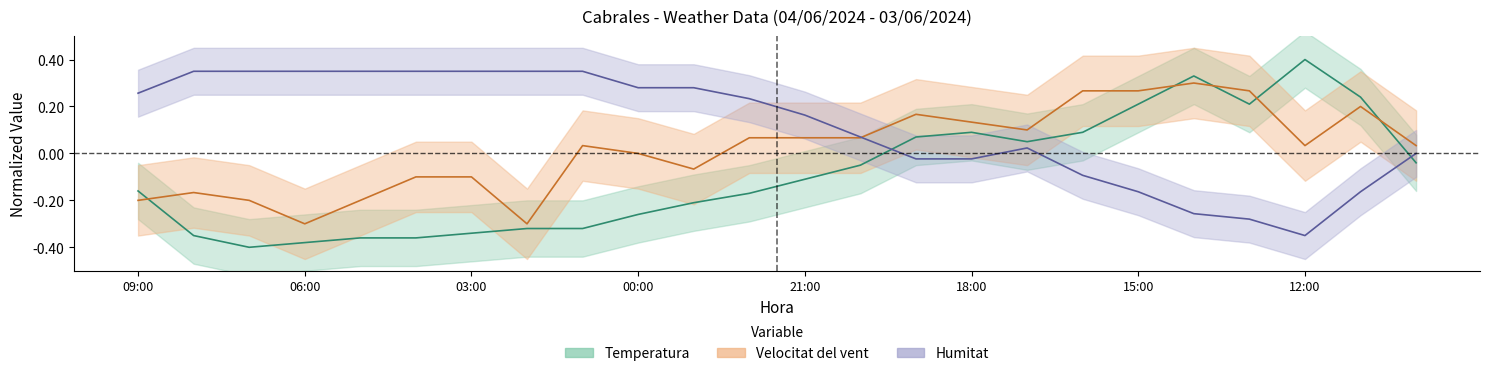

What are all the series names shown in the legend?

Temperatura, Velocitat del vent, Humitat